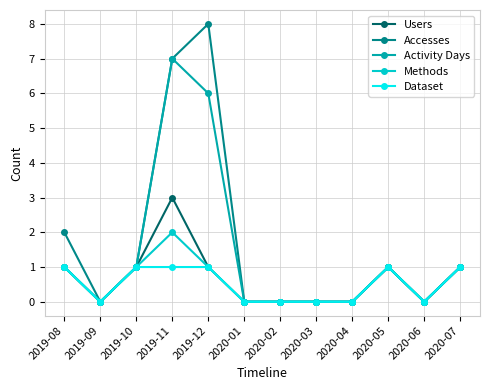

Which category has the highest value in the Activity Days series?

2019-11